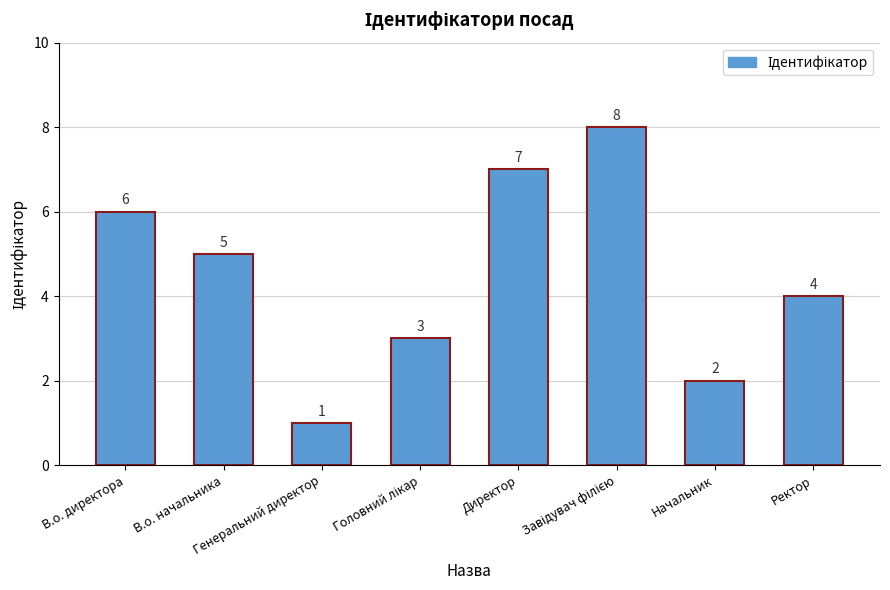

What is the approximate value at В.о. начальника?

5